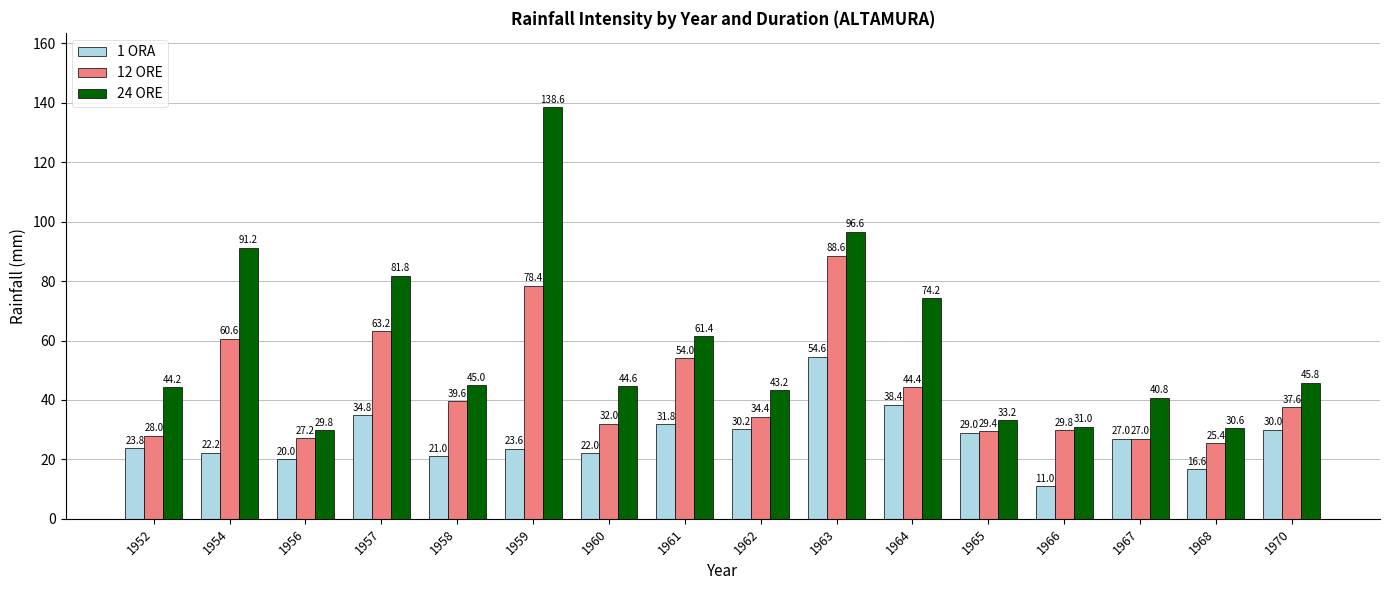

What is the approximate value of 12 ORE at 1968?

25.4